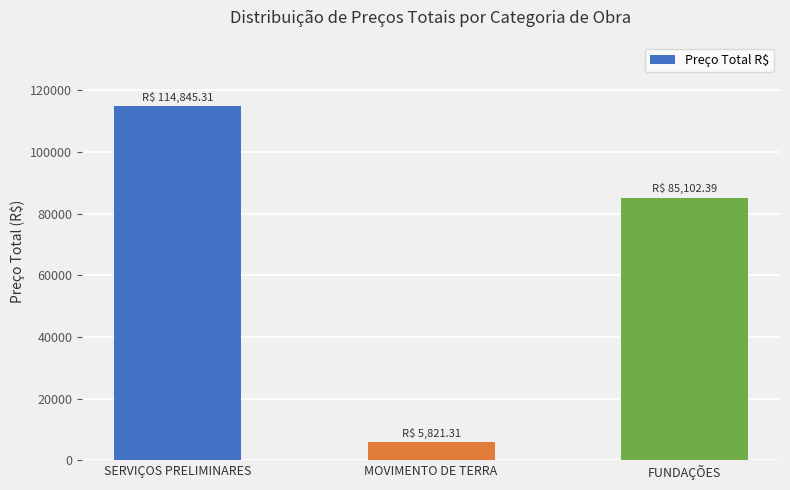

Does the chart contain any negative values?

No